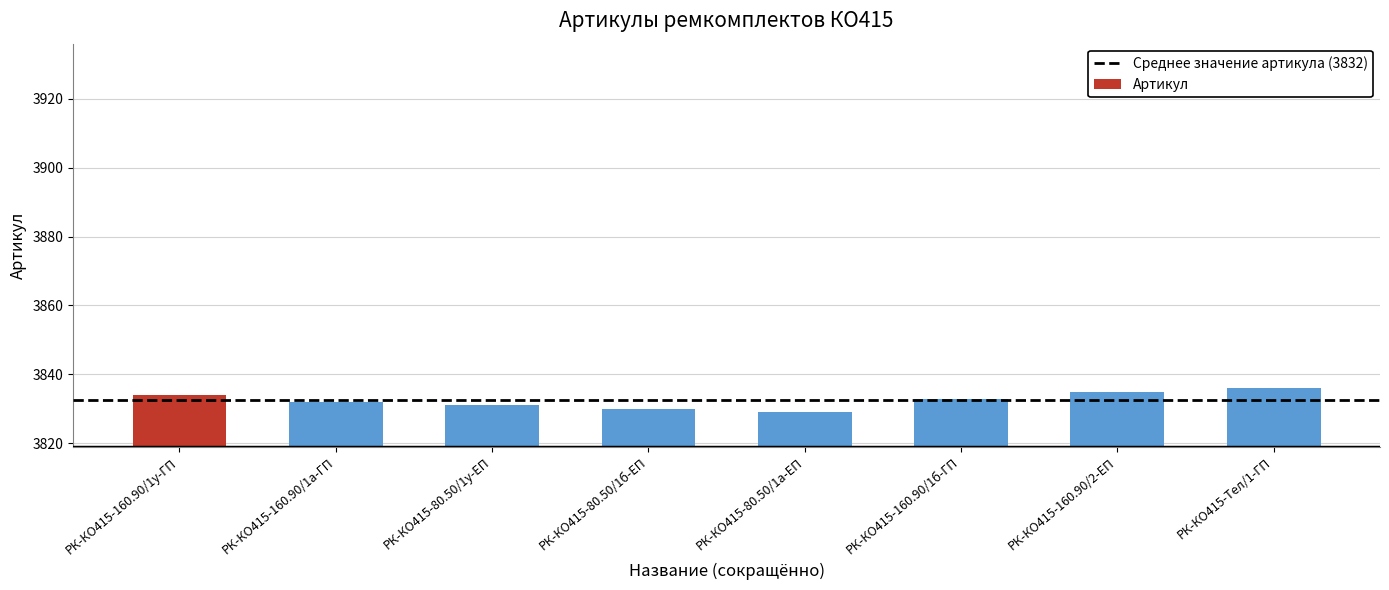

Rank the categories by value from lowest to highest.

РК-КО415-80.50/1а-ЕП, РК-КО415-80.50/1б-ЕП, РК-КО415-80.50/1у-ЕП, РК-КО415-160.90/1а-ГП, РК-КО415-160.90/1б-ГП, РК-КО415-160.90/1у-ГП, РК-КО415-160.90/2-ЕП, РК-КО415-Тел/1-ГП